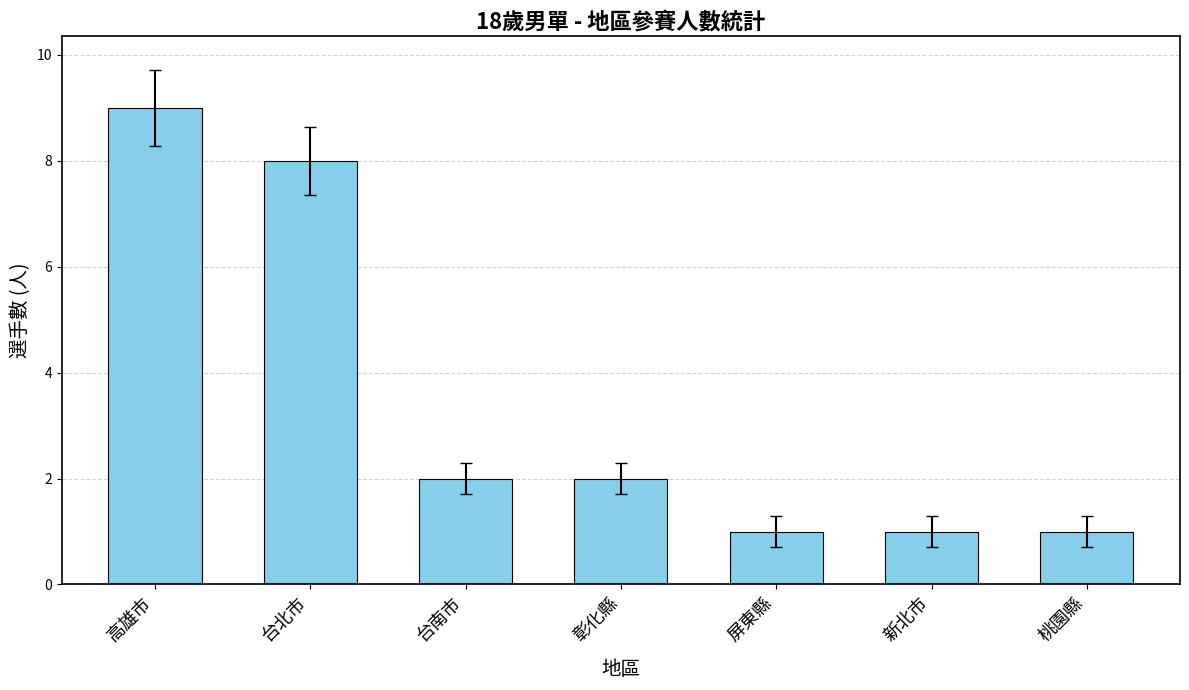

What is the ratio of the value at 台南市 to the value at 桃園縣?

2.0